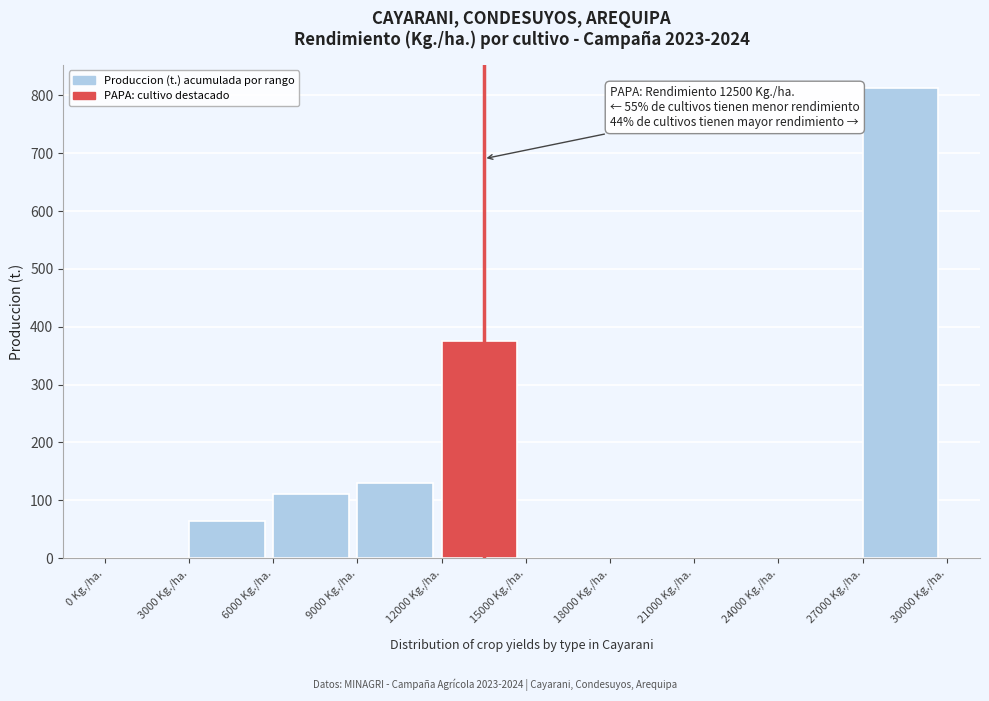

Reading right to left, what are all the values shown in this chart?

27000 Kg./ha.=812.2	24000 Kg./ha.=0.0	21000 Kg./ha.=0.0	18000 Kg./ha.=0.0	15000 Kg./ha.=0.0	12000 Kg./ha.=375.0	9000 Kg./ha.=130.5	6000 Kg./ha.=110.6	3000 Kg./ha.=63.7	0 Kg./ha.=0.0